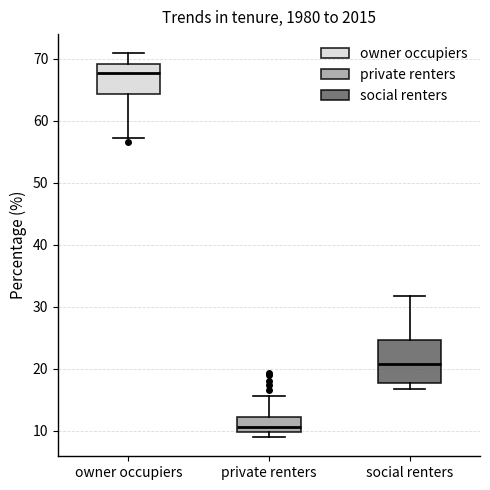

Reading left to right, read every box against the y-axis: the position of its median line, the range the box covers, and the ends of its whiskers. The values are not printed on the chart, so give them approximately, as read against the axis.

owner occupiers: median 68, box 64 to 69, whiskers 57 to 71
private renters: median 11, box 10 to 12, whiskers 9 to 16
social renters: median 21, box 18 to 25, whiskers 17 to 32